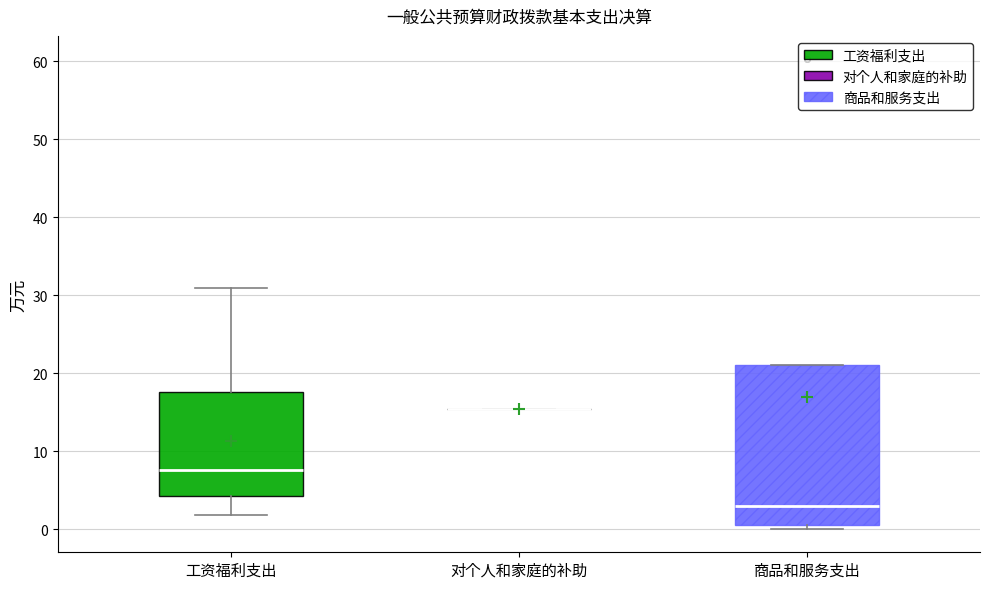

Reading left to right, read every box against the y-axis: the position of its median line, the range the box covers, and the ends of its whiskers. The values are not printed on the chart, so give them approximately, as read against the axis.

工资福利支出: median 8, box 4 to 18, whiskers 2 to 31
对个人和家庭的补助: box collapsed to a line at 15, whiskers 15 to 15
商品和服务支出: median 3, box 1 to 21, whiskers 0 to 21